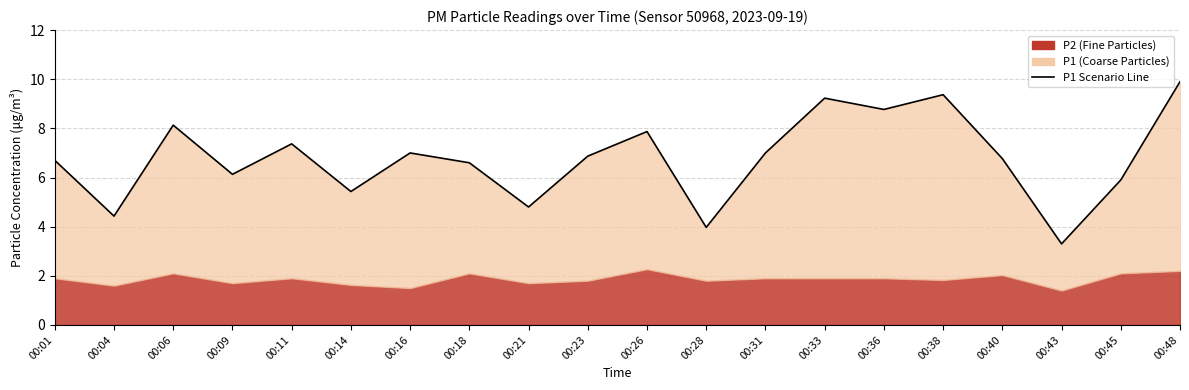

Which label corresponds to the smallest value in the chart?

00:43